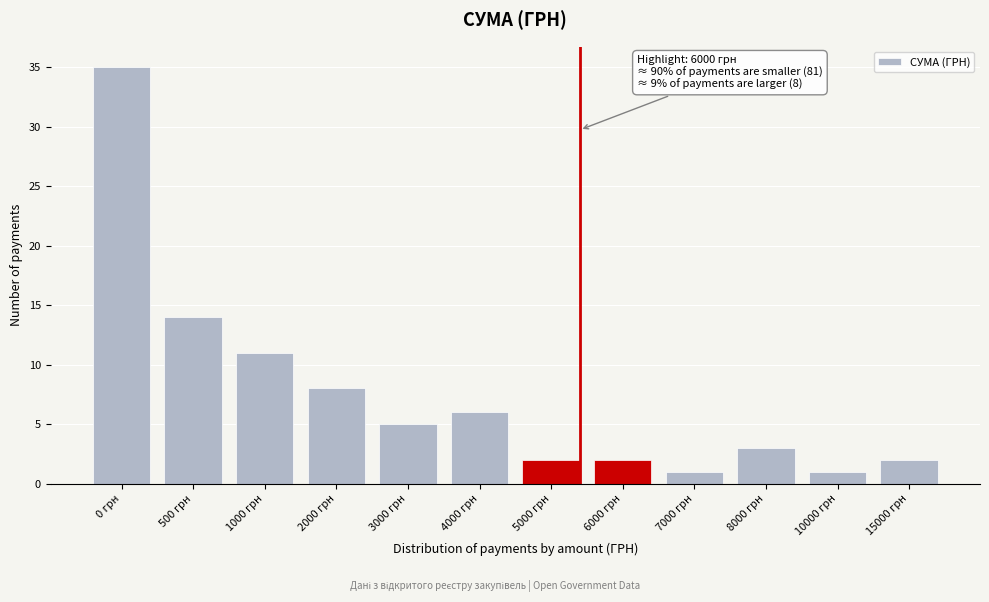

Reading left to right, extract all data points from this chart.

35	14	11	8	5	6	2	2	1	3	1	2